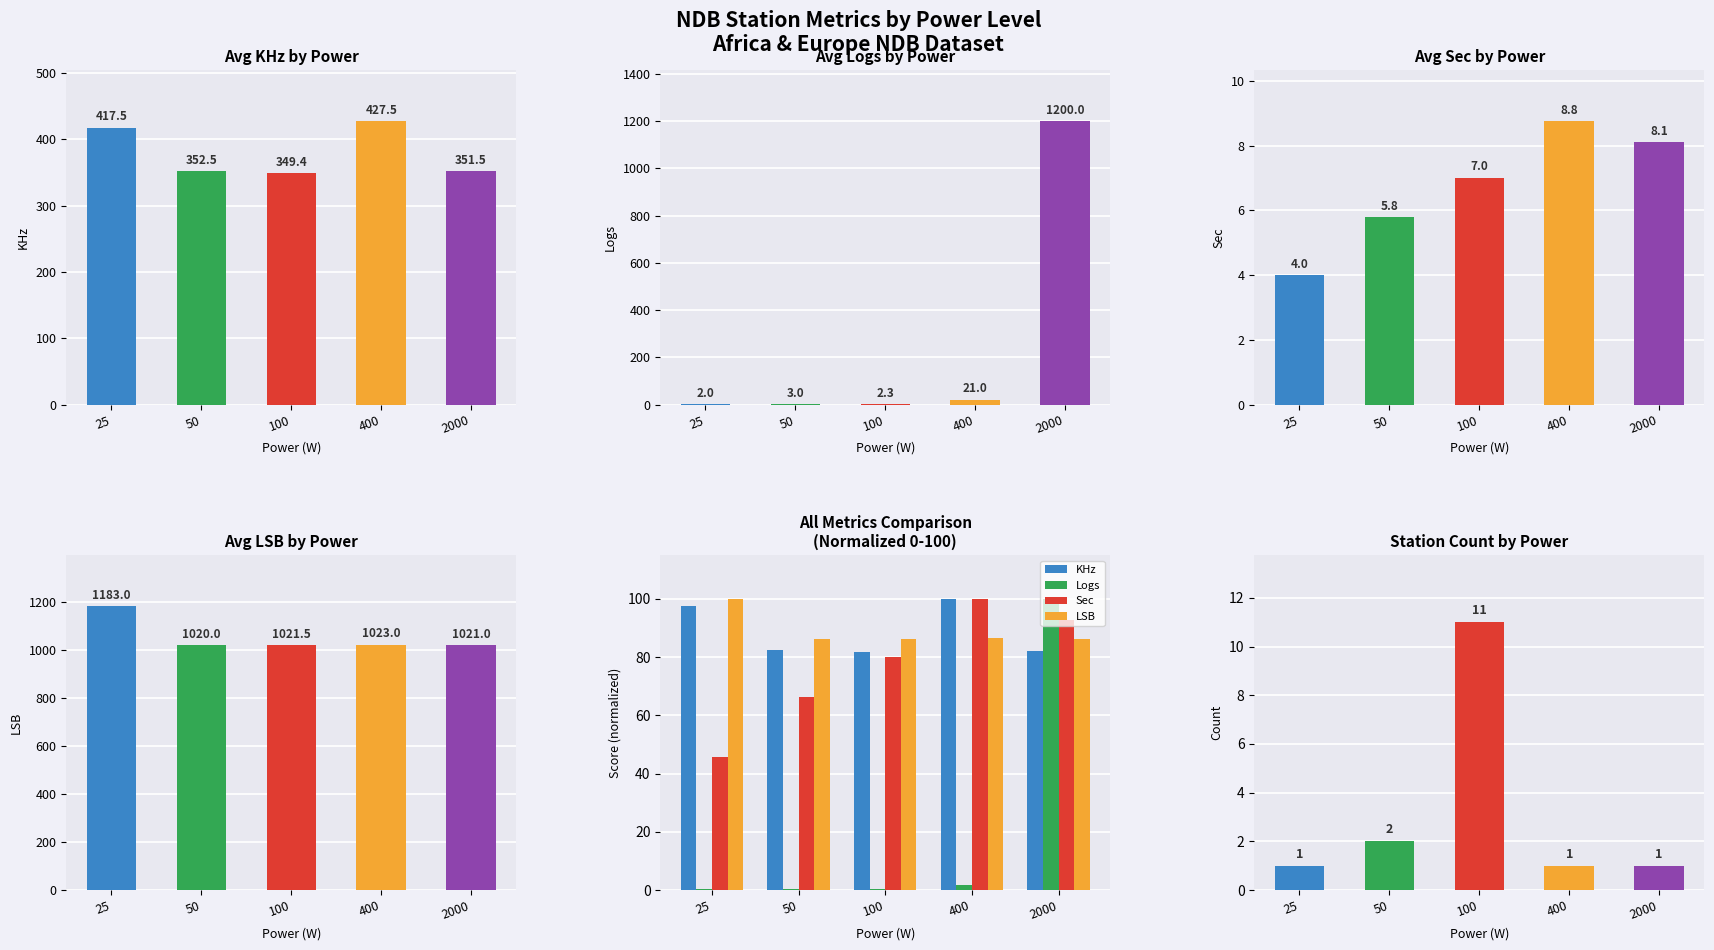

True or false: Avg KHz has a value of 260.3 at 25.

False